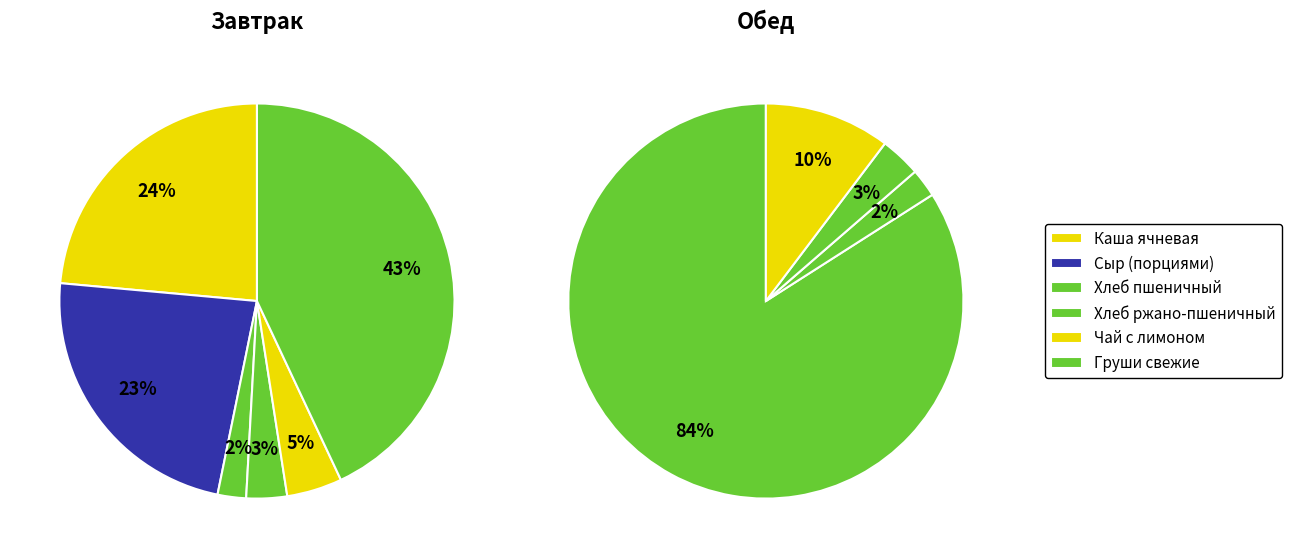

To the nearest percent, what is the combined percentage of Хлеб пшеничный and Сыр (порциями)?

26%